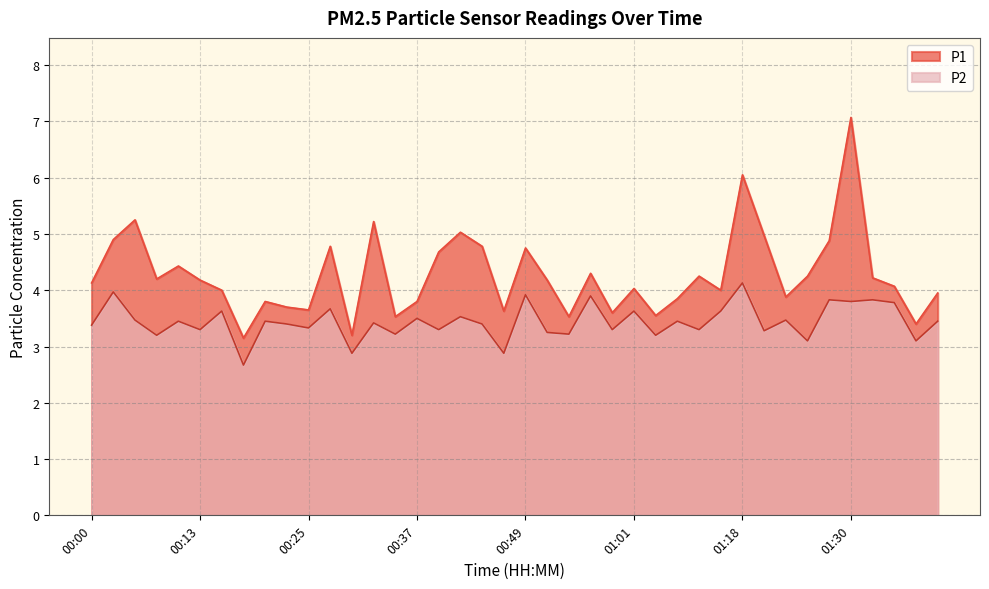

At 00:59, list the series in order from smallest to largest.

P2, P1